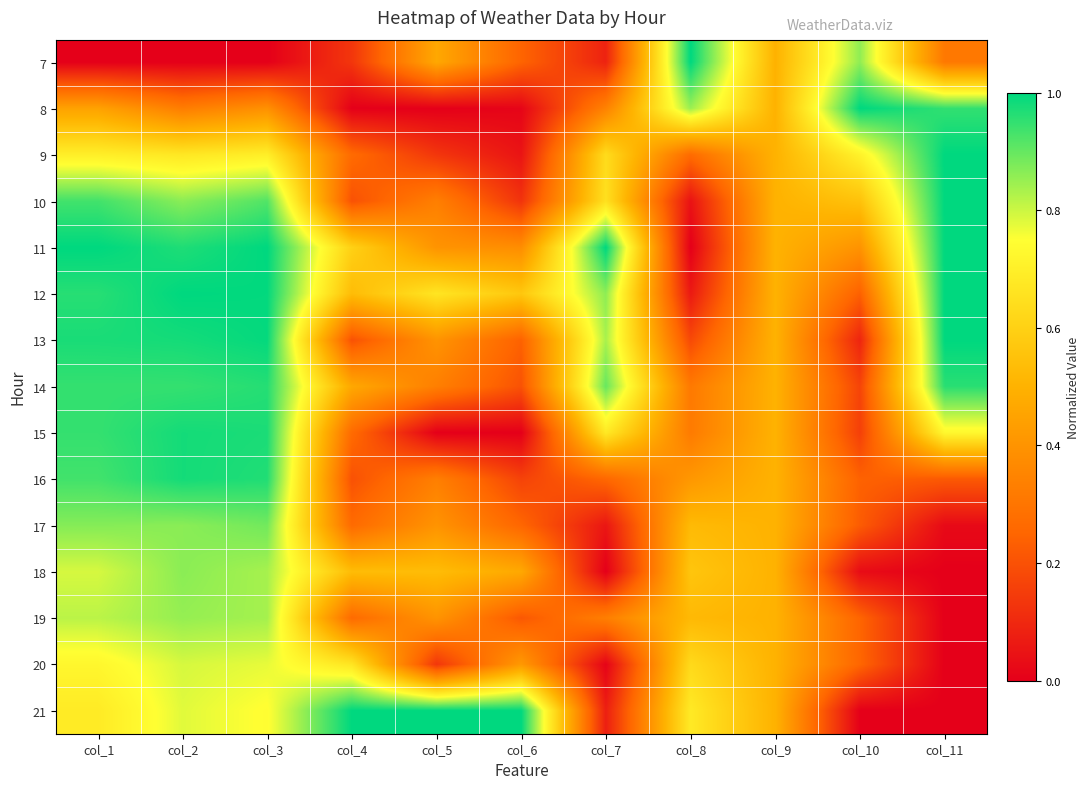

Reading left to right, transcribe all the data shown in this chart.

7: col_1=0.0	col_2=0.0	col_3=0.0	col_4=0.1	col_5=0.5	col_6=0.2	col_7=0.1	col_8=1.0	col_9=0.5	col_10=0.9	col_11=0.3
8: col_1=0.4	col_2=0.3	col_3=0.4	col_4=0.0	col_5=0.0	col_6=0.0	col_7=0.3	col_8=0.8	col_9=0.5	col_10=1.0	col_11=0.9
9: col_1=0.7	col_2=0.7	col_3=0.7	col_4=0.3	col_5=0.1	col_6=0.1	col_7=0.6	col_8=0.3	col_9=0.5	col_10=0.7	col_11=1.0
10: col_1=0.9	col_2=0.9	col_3=0.9	col_4=0.2	col_5=0.3	col_6=0.1	col_7=0.7	col_8=0.0	col_9=0.5	col_10=0.6	col_11=1.0
11: col_1=1.0	col_2=1.0	col_3=1.0	col_4=0.6	col_5=0.4	col_6=0.4	col_7=1.0	col_8=0.0	col_9=0.5	col_10=0.4	col_11=1.0
12: col_1=1.0	col_2=1.0	col_3=1.0	col_4=0.5	col_5=0.7	col_6=0.6	col_7=0.9	col_8=0.1	col_9=0.5	col_10=0.2	col_11=1.0
13: col_1=1.0	col_2=1.0	col_3=1.0	col_4=0.2	col_5=0.4	col_6=0.2	col_7=0.8	col_8=0.2	col_9=0.5	col_10=0.1	col_11=1.0
14: col_1=0.9	col_2=0.9	col_3=1.0	col_4=0.5	col_5=0.3	col_6=0.2	col_7=0.9	col_8=0.3	col_9=0.5	col_10=0.2	col_11=1.0
15: col_1=0.9	col_2=1.0	col_3=1.0	col_4=0.3	col_5=0.0	col_6=0.0	col_7=0.7	col_8=0.3	col_9=0.5	col_10=0.2	col_11=0.7
16: col_1=0.9	col_2=1.0	col_3=1.0	col_4=0.2	col_5=0.3	col_6=0.2	col_7=0.3	col_8=0.4	col_9=0.5	col_10=0.2	col_11=0.2
17: col_1=0.9	col_2=0.9	col_3=0.9	col_4=0.3	col_5=0.4	col_6=0.3	col_7=0.1	col_8=0.5	col_9=0.5	col_10=0.2	col_11=0.0
18: col_1=0.8	col_2=0.9	col_3=0.8	col_4=0.5	col_5=0.5	col_6=0.5	col_7=0.0	col_8=0.6	col_9=0.5	col_10=0.0	col_11=0.0
19: col_1=0.8	col_2=0.9	col_3=0.8	col_4=0.3	col_5=0.4	col_6=0.2	col_7=0.3	col_8=0.5	col_9=0.5	col_10=0.2	col_11=0.0
20: col_1=0.7	col_2=0.8	col_3=0.8	col_4=0.7	col_5=0.1	col_6=0.4	col_7=0.0	col_8=0.6	col_9=0.5	col_10=0.3	col_11=0.0
21: col_1=0.7	col_2=0.8	col_3=0.7	col_4=1.0	col_5=1.0	col_6=1.0	col_7=0.1	col_8=0.7	col_9=0.5	col_10=0.0	col_11=0.0